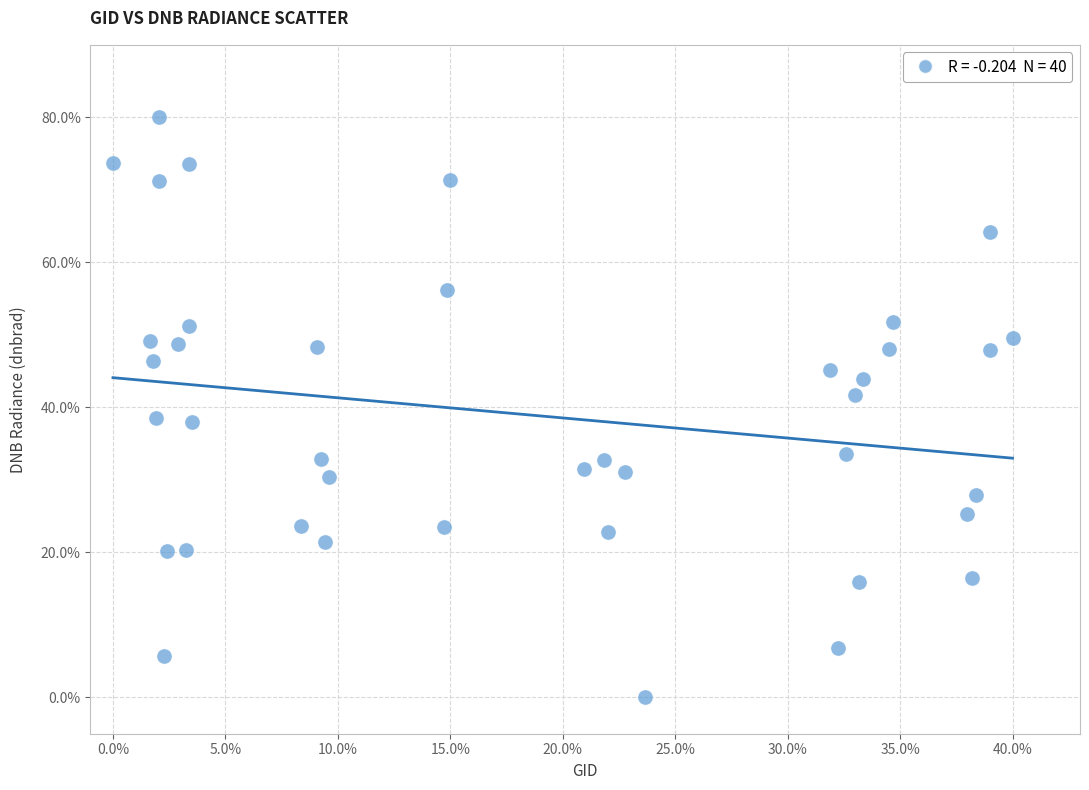

What is the range of Y values (max minus min)?

80.0